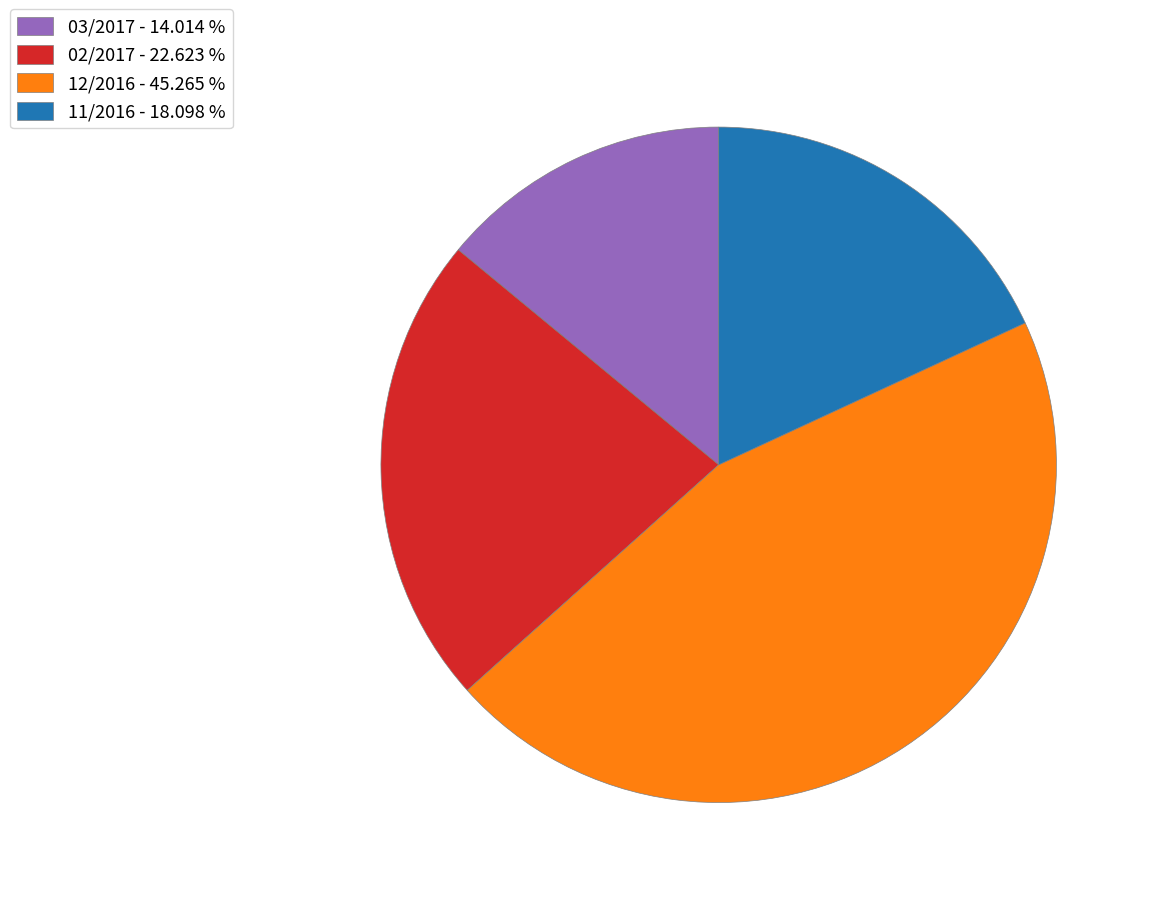

Is the sum of 11/2016 and 12/2016 greater than half?

Yes